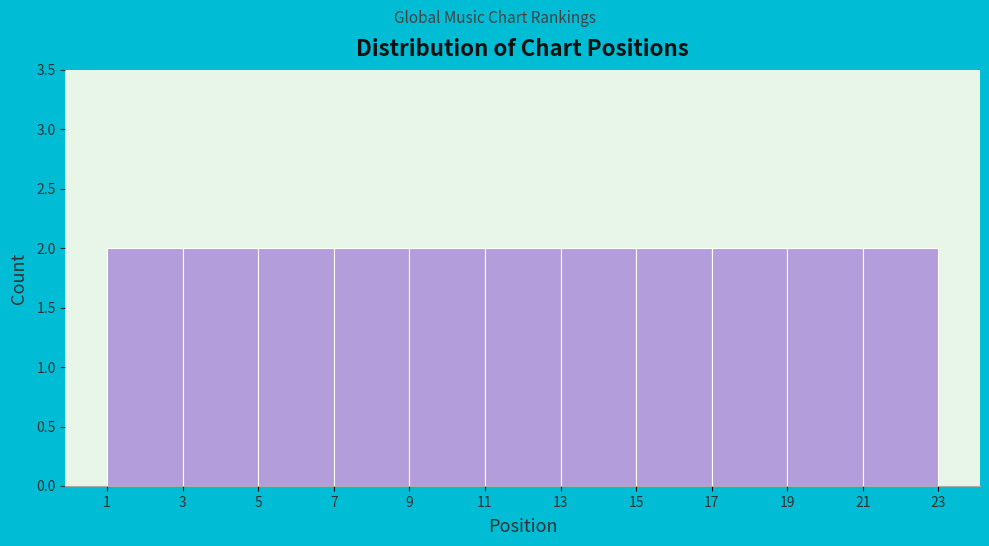

What is the height of the bar covering 11 to 13 on the x-axis? The values are not printed on the chart, so give them approximately, as read against the axis.

2